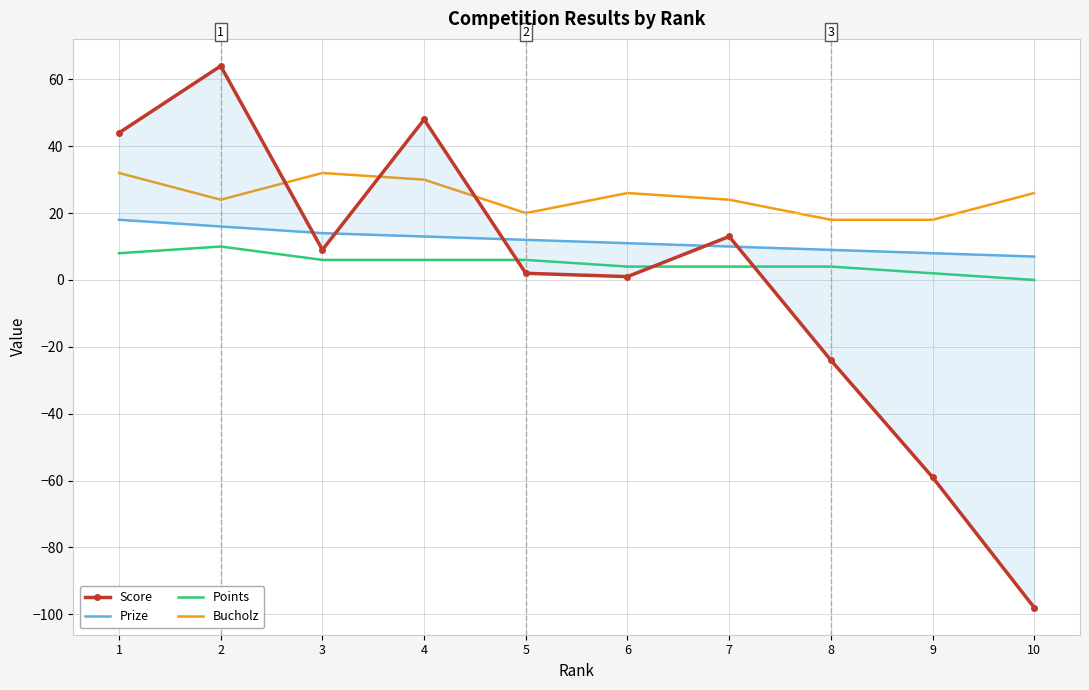

What is the approximate value of Points at 8, to the nearest 5?

5